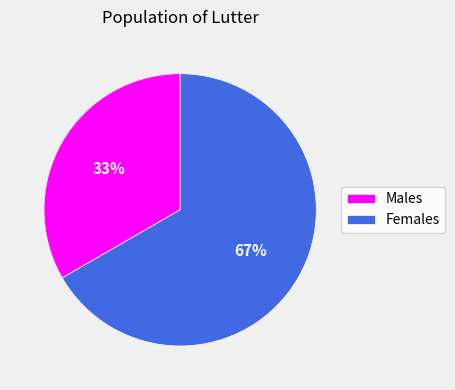

True or false: Males accounts for 33% of the total.

True